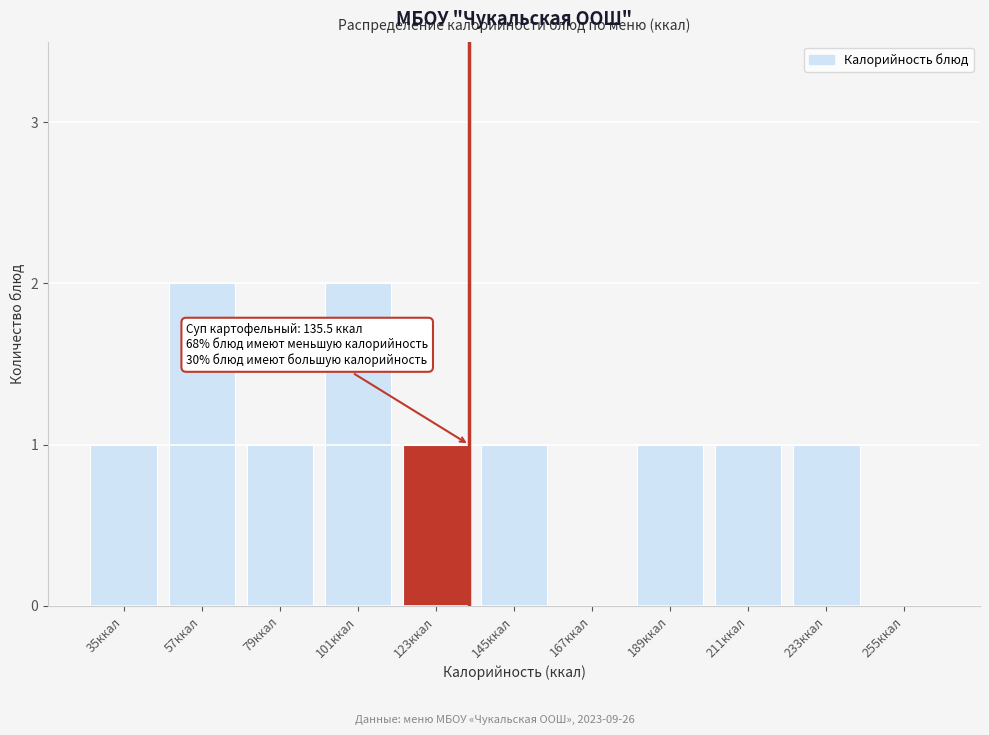

Reading left to right, transcribe all the data shown in this chart.

35ккал=1	57ккал=2	79ккал=1	101ккал=2	123ккал=1	145ккал=1	167ккал=0	189ккал=1	211ккал=1	233ккал=1	255ккал=0